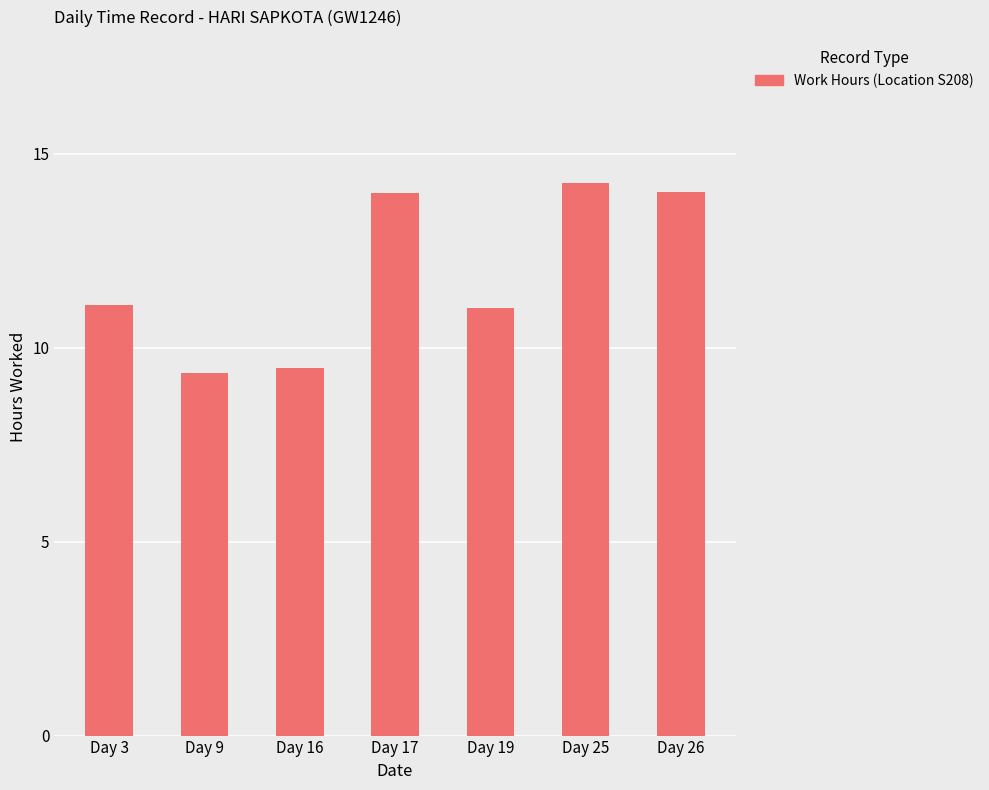

What is the greatest value displayed?

14.2